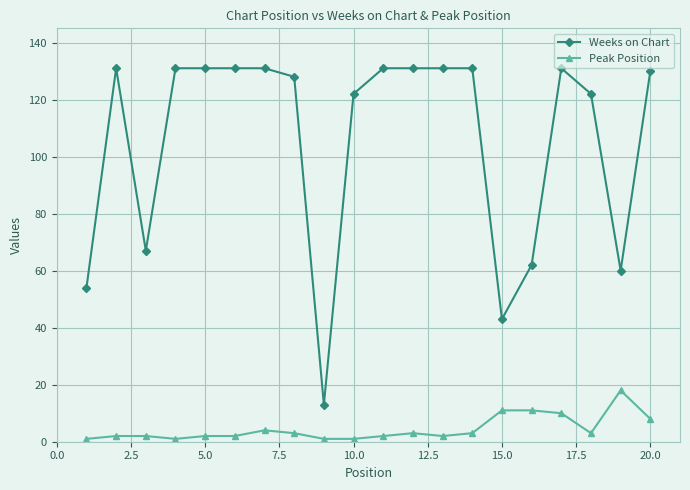

True or false: Peak Position has more than 0 interior local peaks.

True